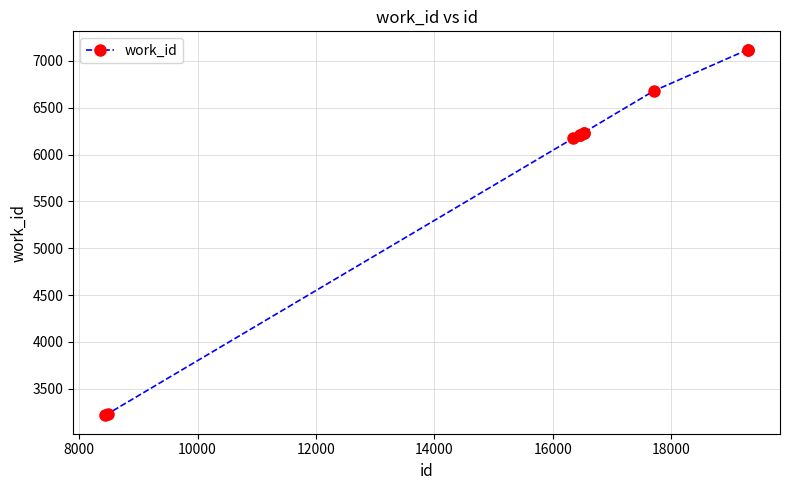

What is the value of the 3rd point from the left?

6174